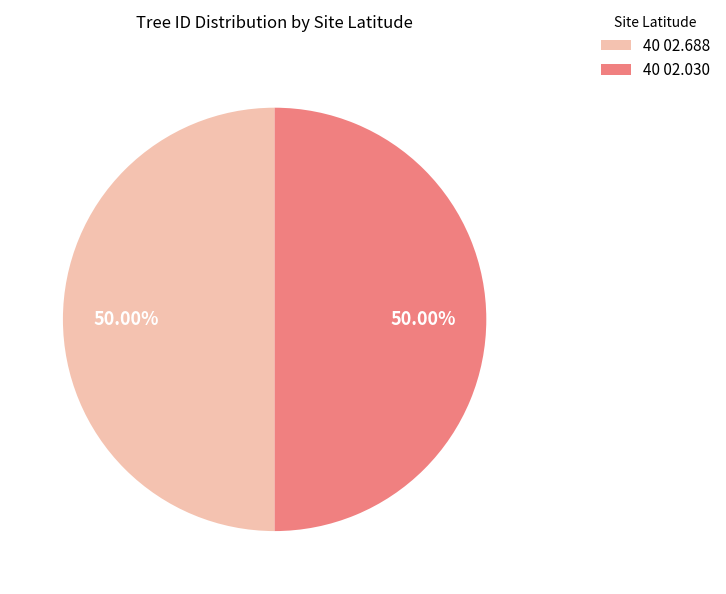

Approximately how many times larger is the value at 40 02.688 compared to 40 02.030?

1.0